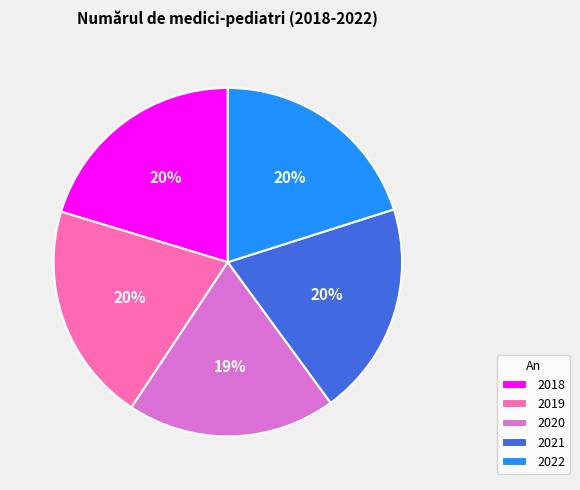

To the nearest percent, what portion does 2022 represent?

20%